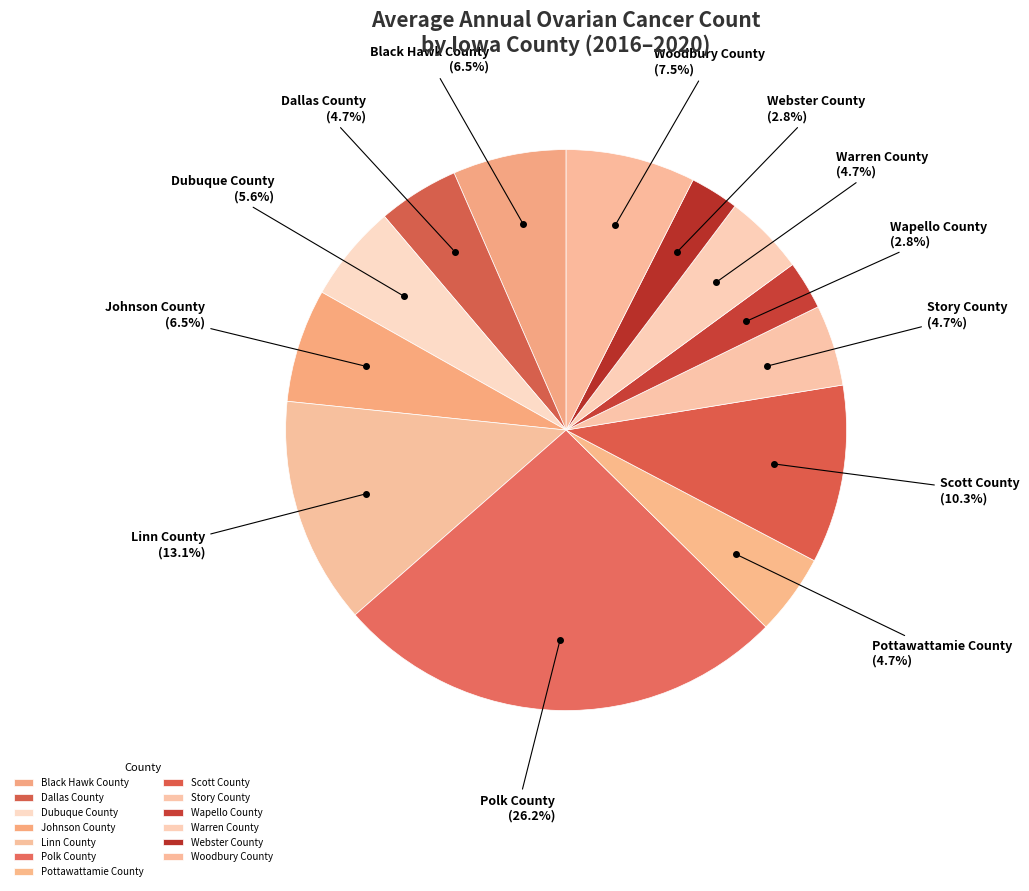

What portion of the pie excludes Scott County?

89.7%